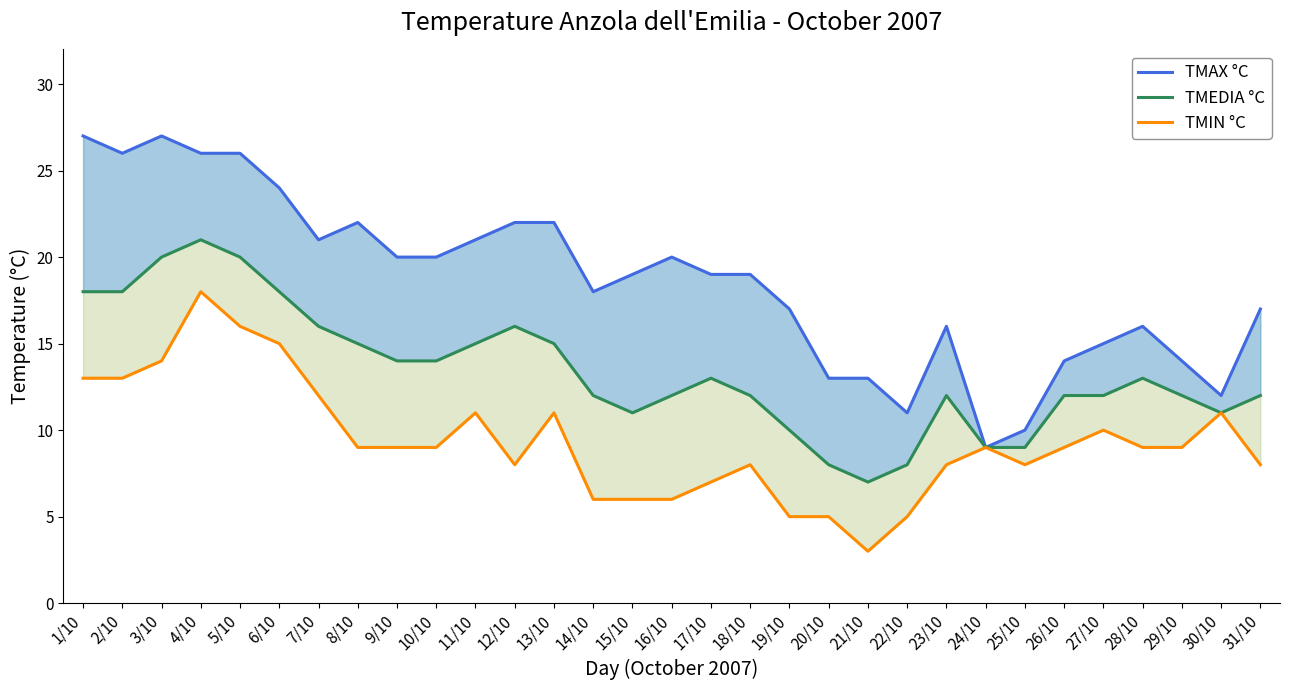

Where is TMIN °C nearest to the value 10?

27/10